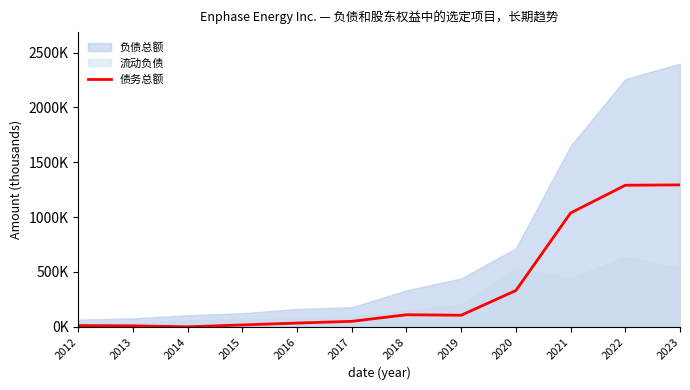

Reading left to right, list all the values displayed in this chart.

11061	8677	0	17000	33900	49751	109783	105543	330865	1037646	1290357	1293738